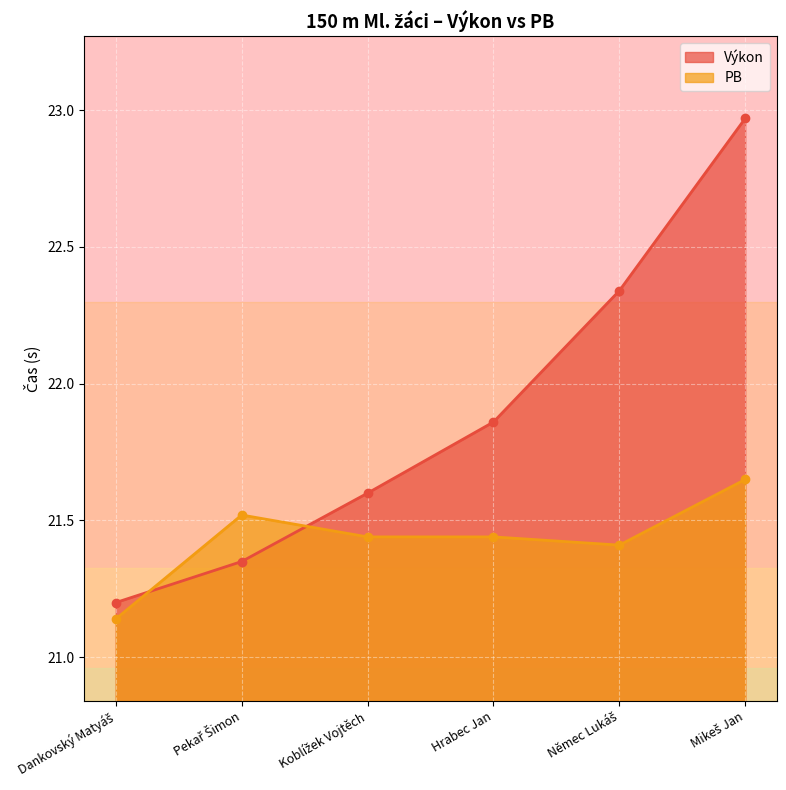

What is the sum of all PB values?

128.6